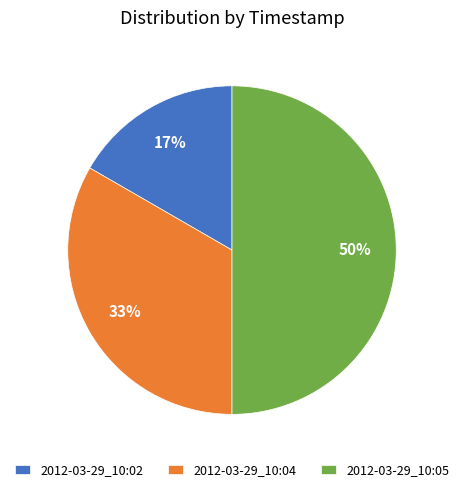

Is it true that 2012-03-29_10:04 is 24% of the pie?

False